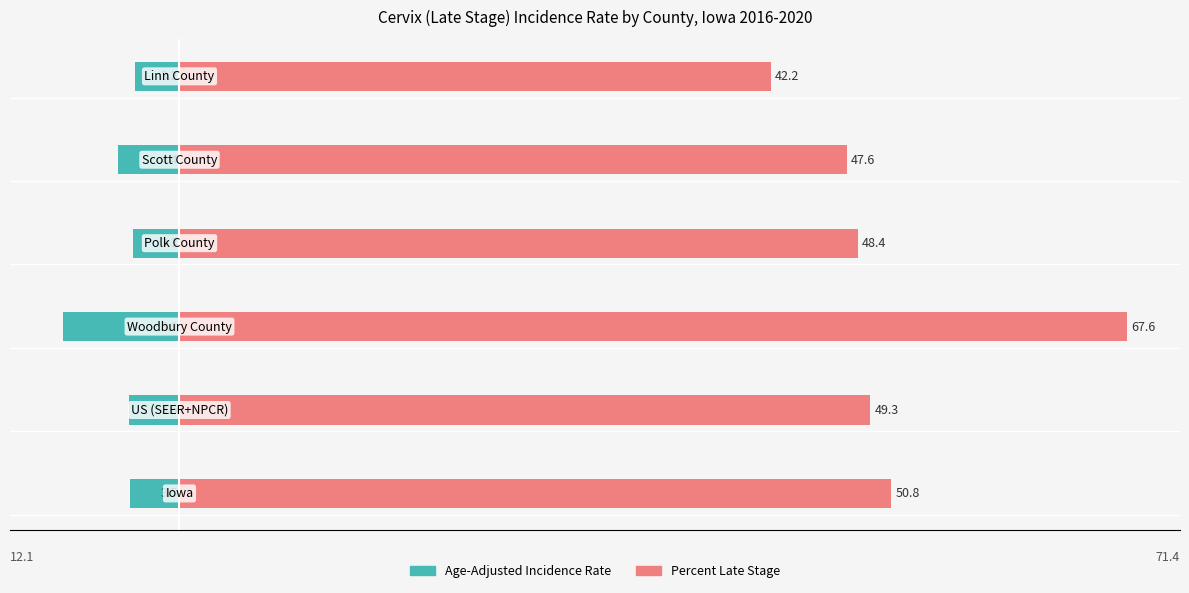

Rank the series by their average value, from lowest to highest.

Age-Adjusted Incidence Rate, Percent Late Stage